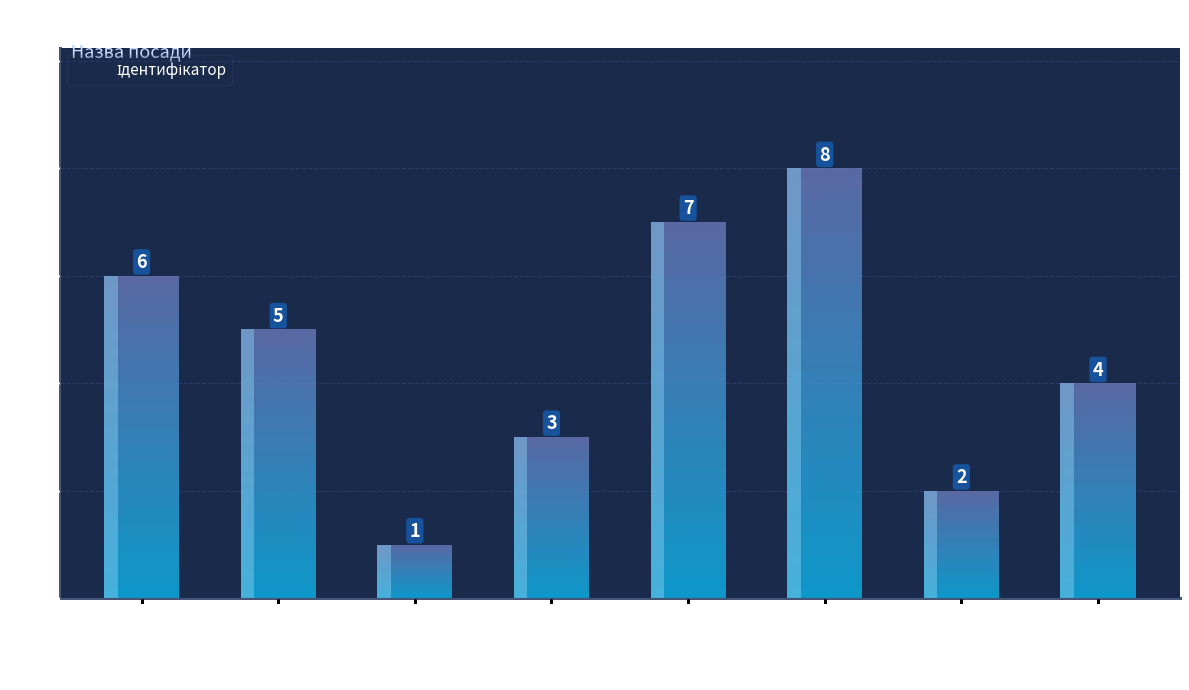

What is the label of the 5th bar from the right?

Головний лікар